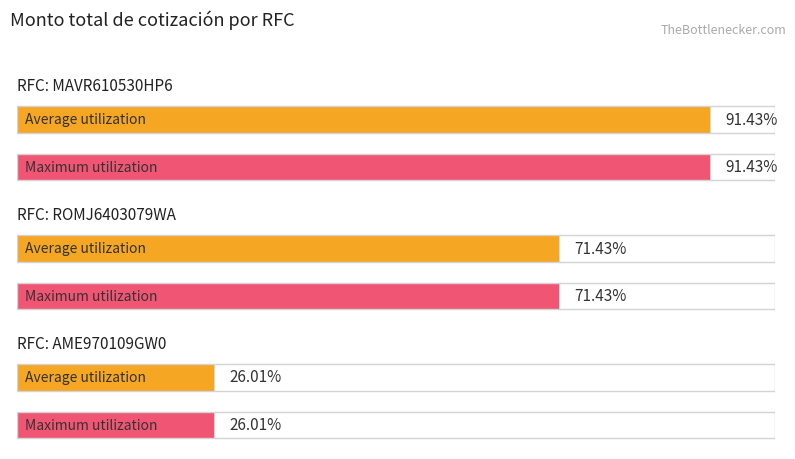

The value of Maximum utilization at AME970109GW0 is 3061.3. True or false?

False